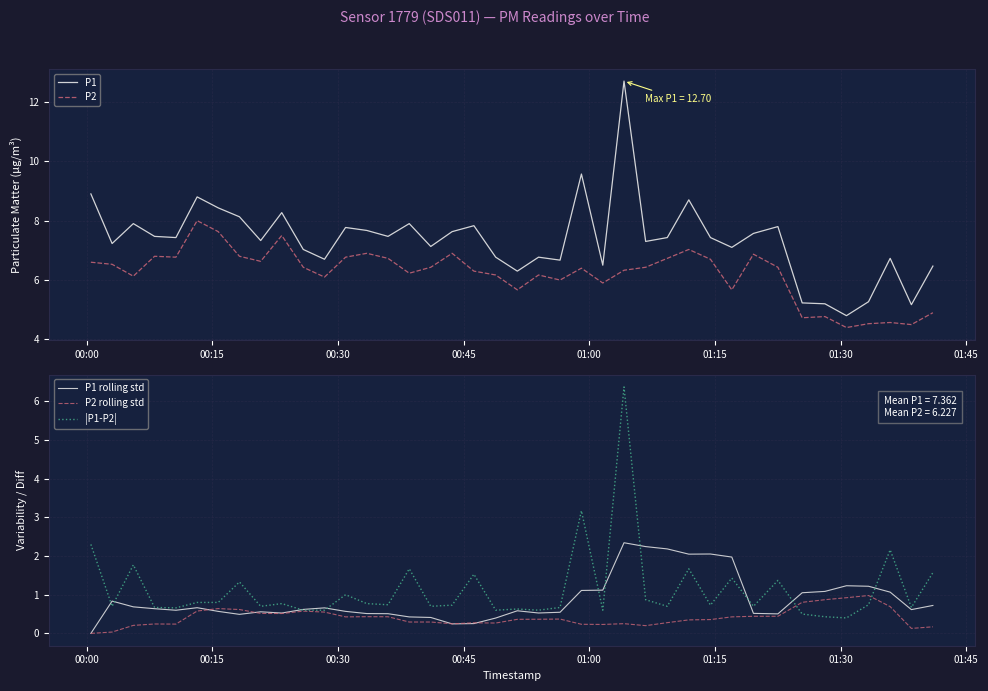

What is the minimum value for P2?

4.4